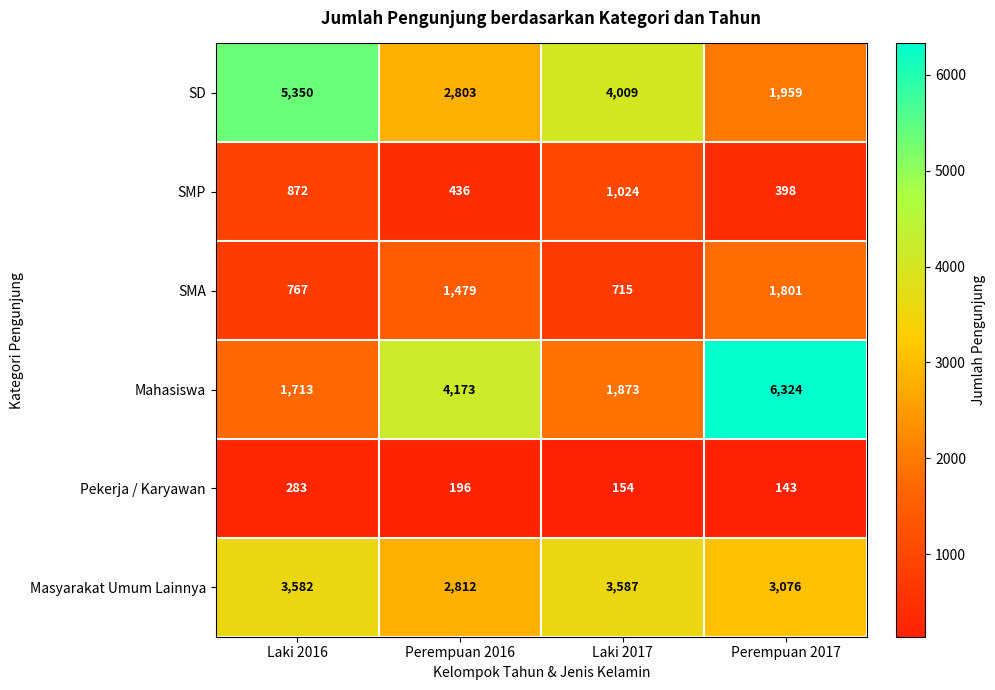

What is the difference between the maximum and second lowest values in the SMP series?

588